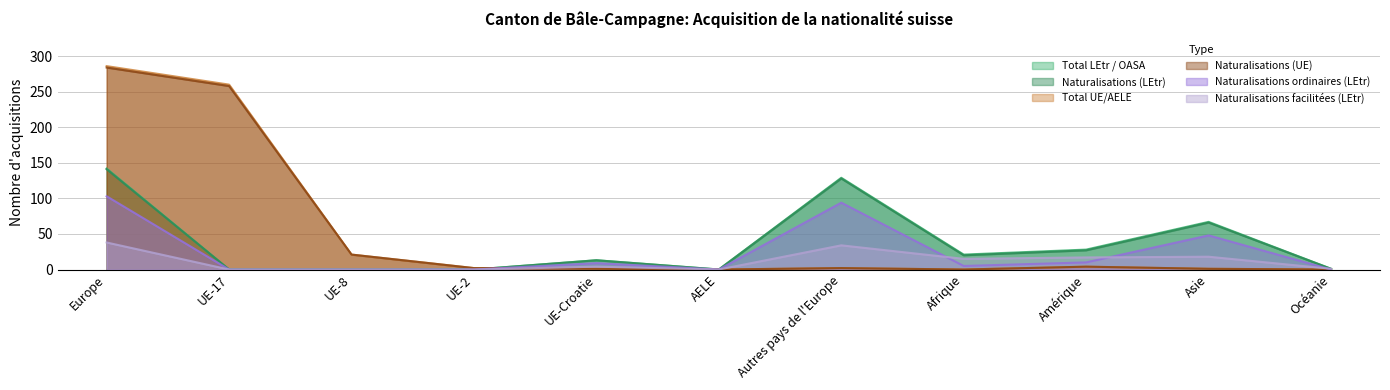

List the labels in order of Total LEtr / OASA value, largest first.

Europe, Autres pays de l'Europe, Asie, Amérique, Afrique, UE-Croatie, Océanie, UE-17, UE-8, UE-2, AELE